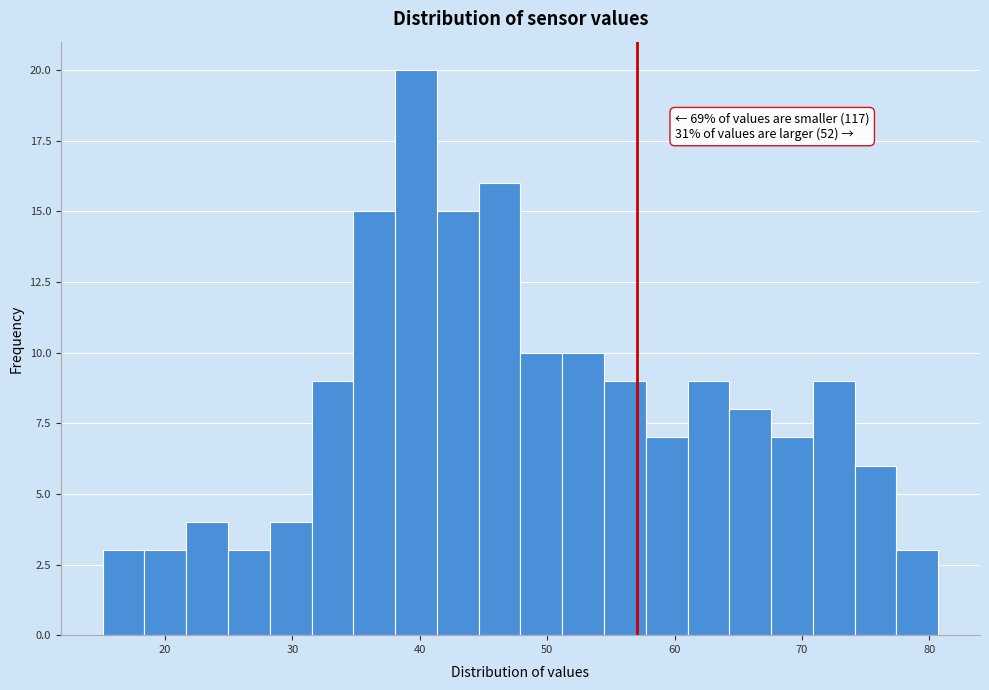

Read against the x-axis, roughly where is the centre of the tallest bar?

40